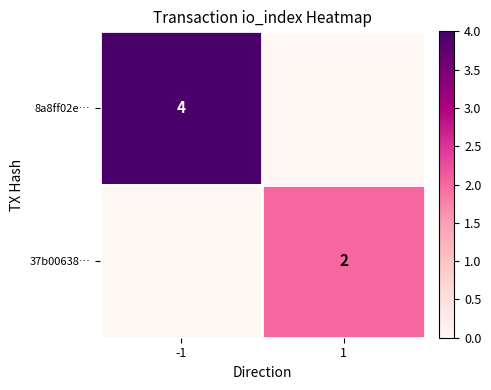

Between 1 and -1, which is larger?

-1